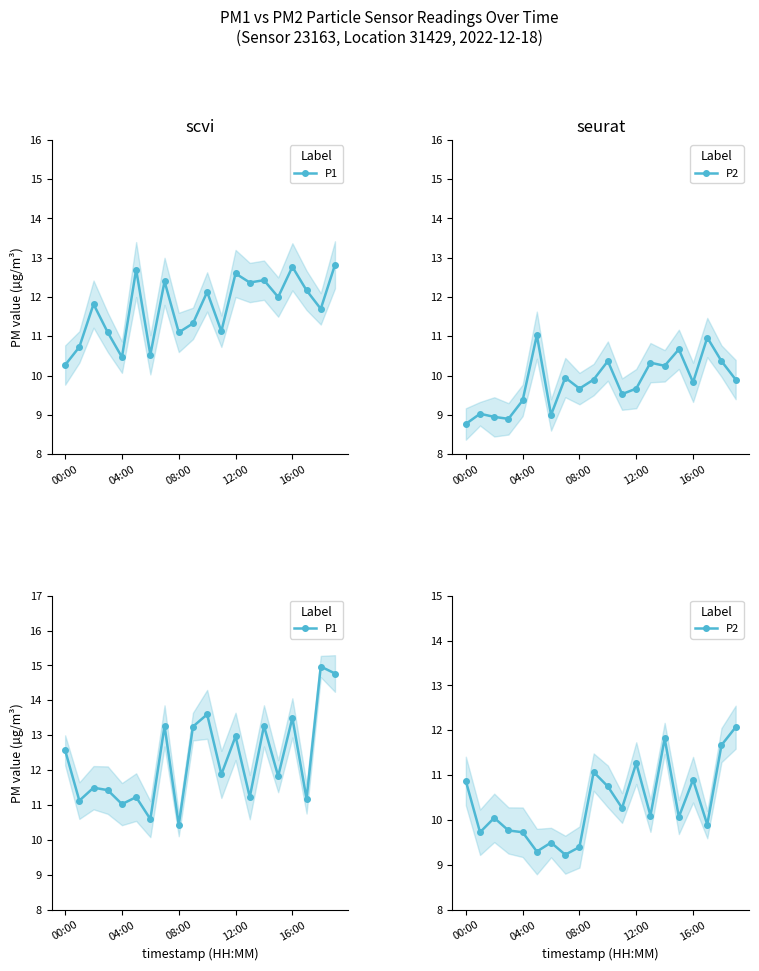

Reading left to right, extract all data points from this chart.

P1: 12.6	11.1	11.5	11.4	11.0	11.2	10.6	13.3	10.4	13.2	13.6	11.9	13.0	11.2	13.3	11.8	13.5	11.2	15.0	14.8
P2: 10.9	9.7	10.1	9.8	9.7	9.3	9.5	9.2	9.4	11.1	10.8	10.3	11.3	10.1	11.8	10.1	10.9	9.9	11.7	12.1